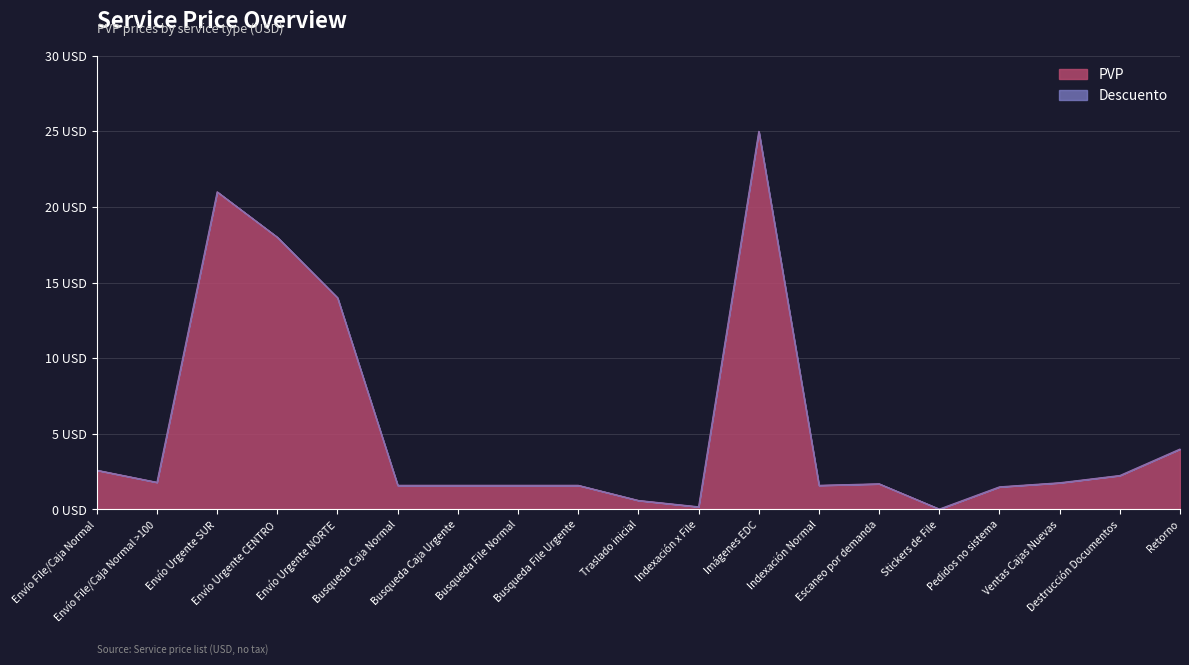

What is the difference between the second highest and second lowest values?

20.8